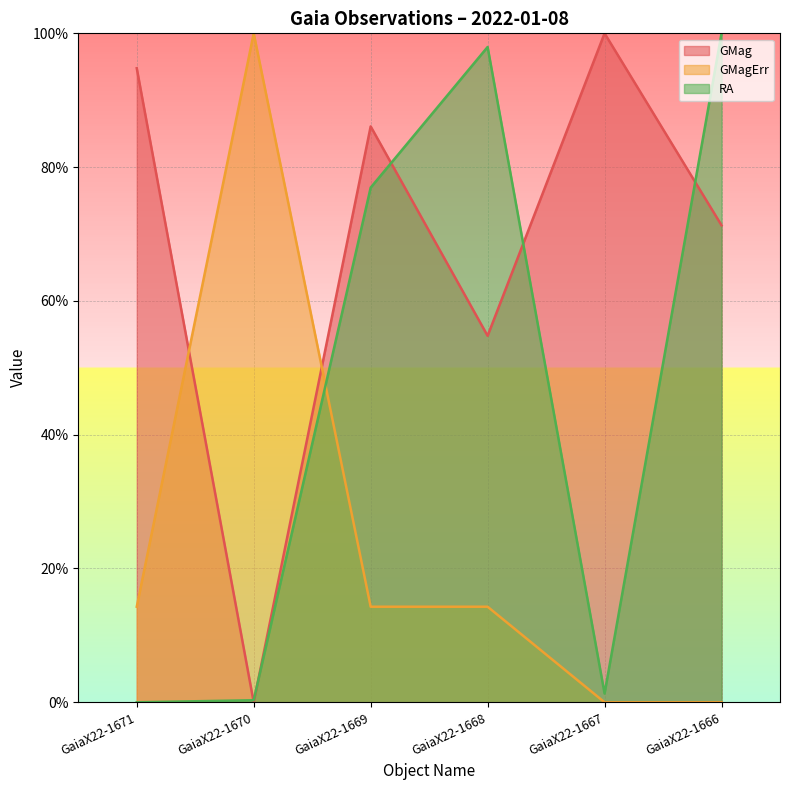

List the series in order of their overall mean, highest first.

GMag, RA, GMagErr